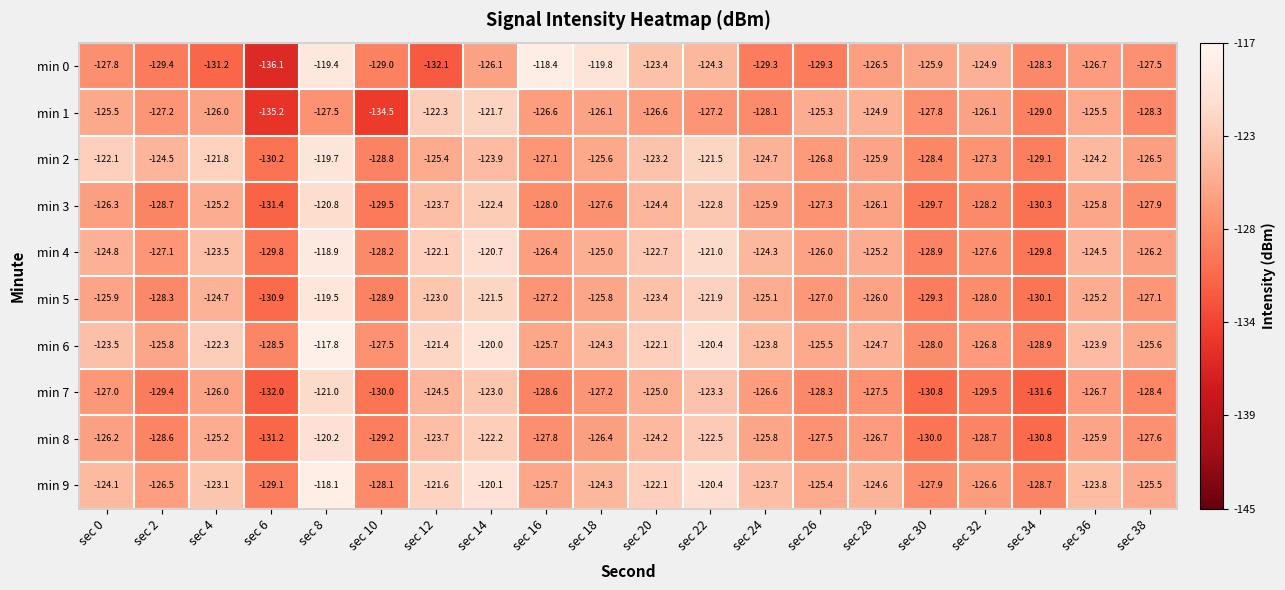

How many series are shown in this chart?

10